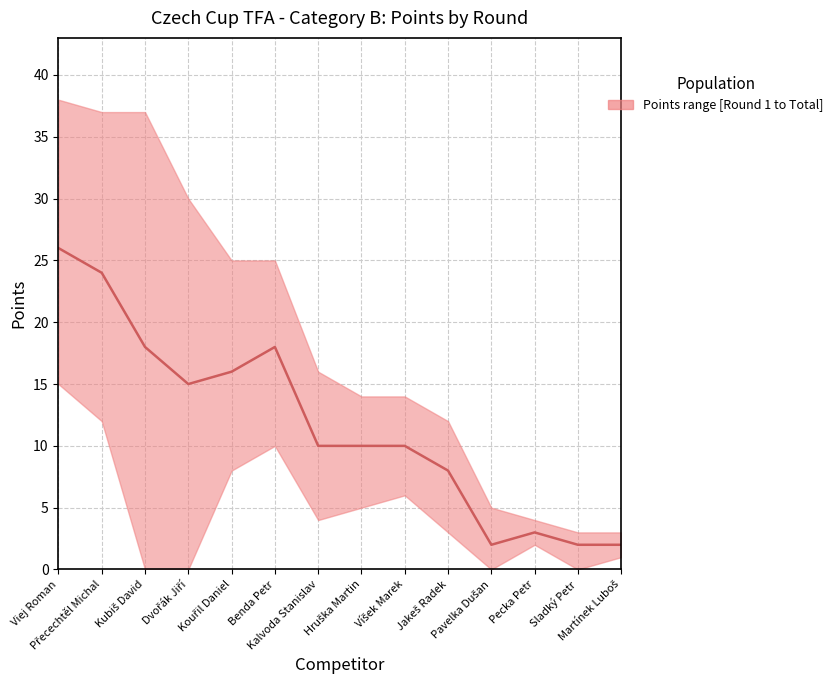

At which label does the data first exceed 10?

Viej Roman